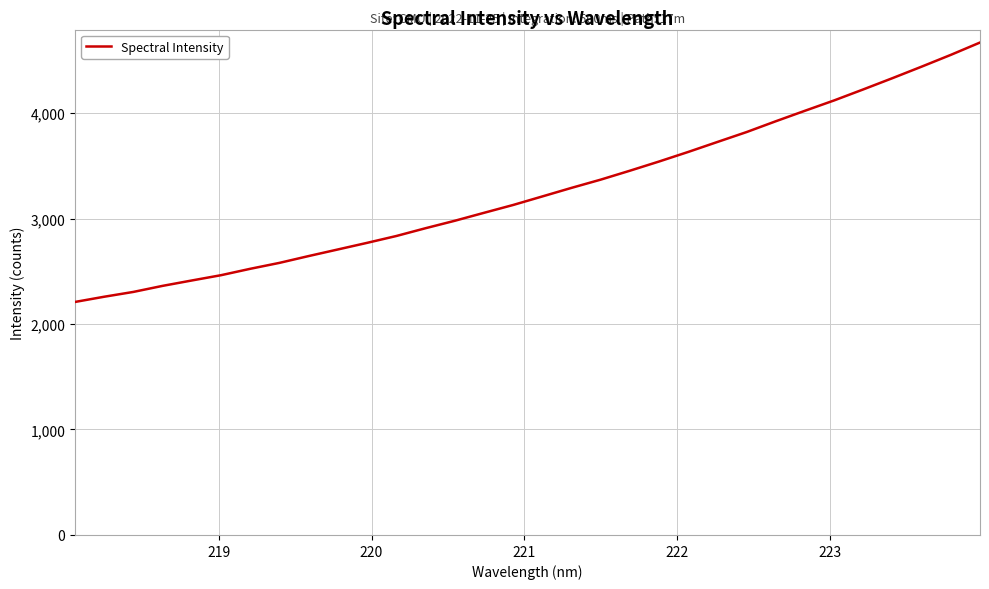

What is the smallest value displayed?

2208.9